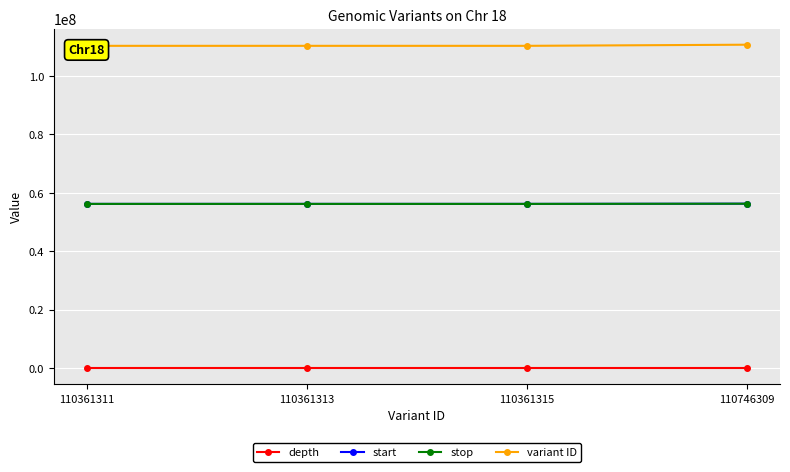

Rank the series at 110746309 from lowest to highest value.

depth, start, stop, variant ID